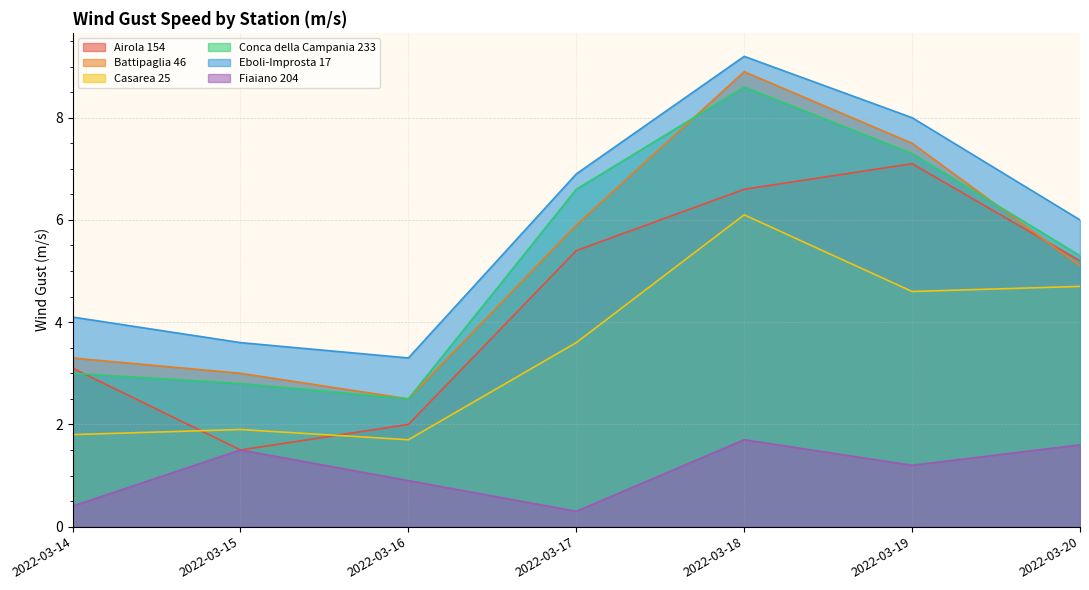

In Conca della Campania 233, how many points are higher than both neighbors (excluding endpoints)?

1